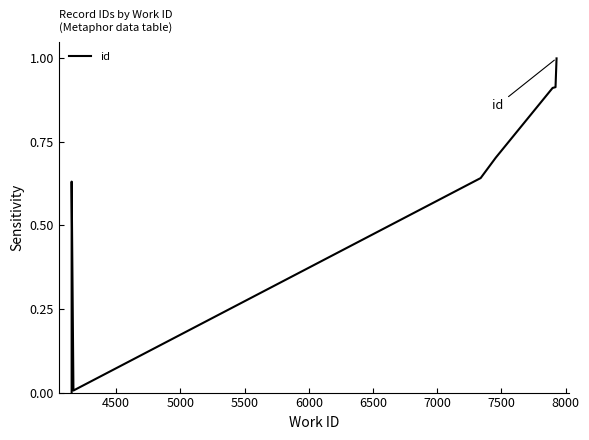

Does the chart have visible grid lines?

No